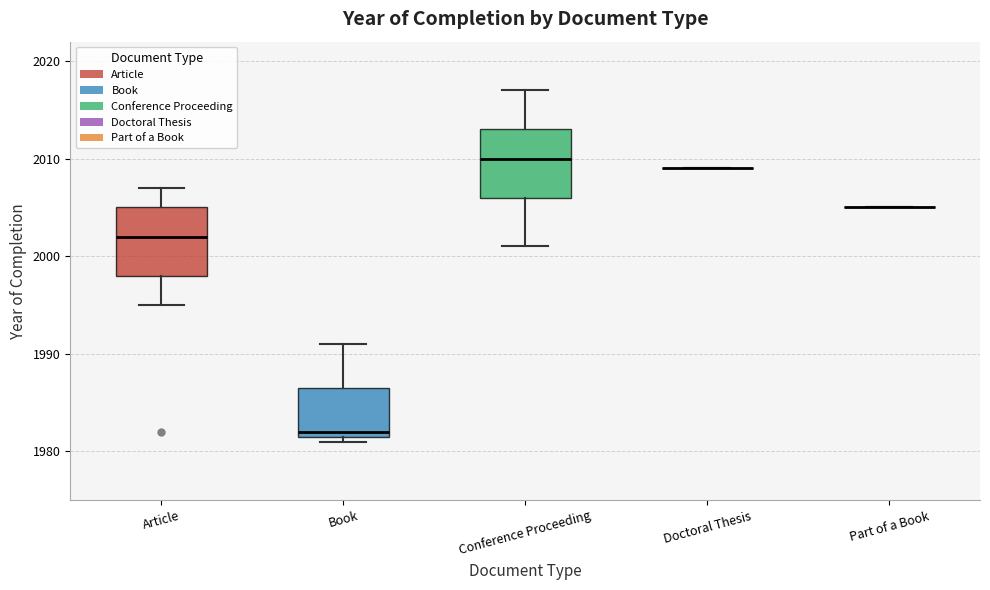

Where is the upper edge of the box for Article on the y-axis? The values are not printed on the chart, so give them approximately, as read against the axis.

2005